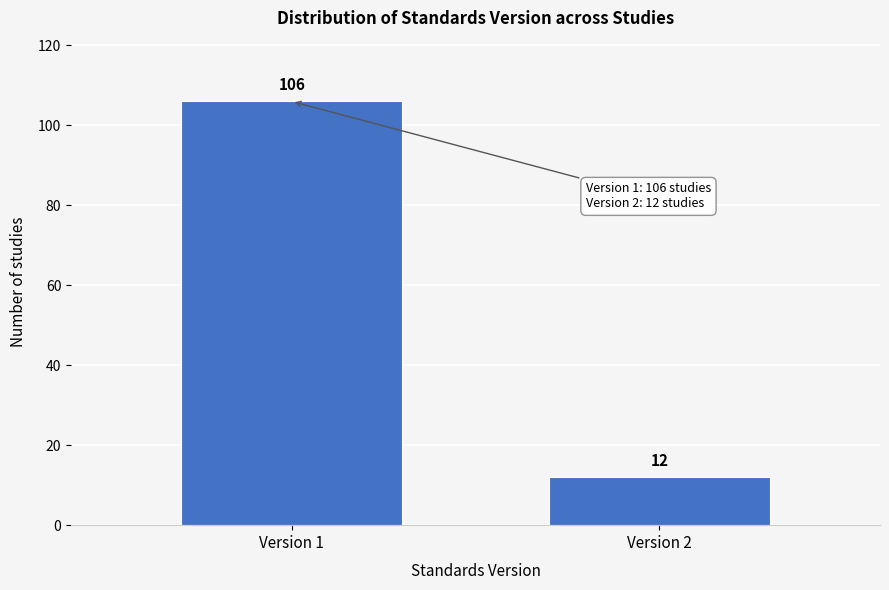

Reading left to right, list all the values displayed in this chart.

106	12